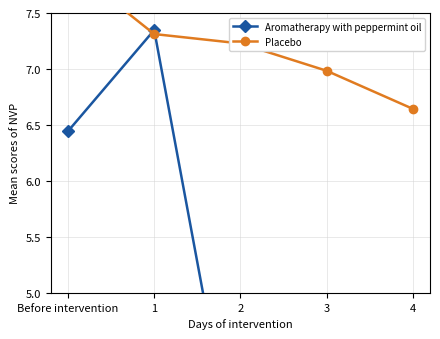

Where do Aromatherapy with peppermint oil and Placebo first cross each other?

Before intervention and 1